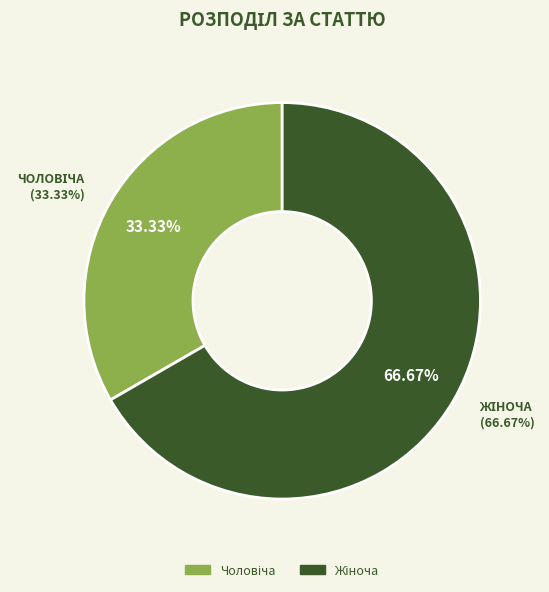

What is the majority slice?

Жіноча